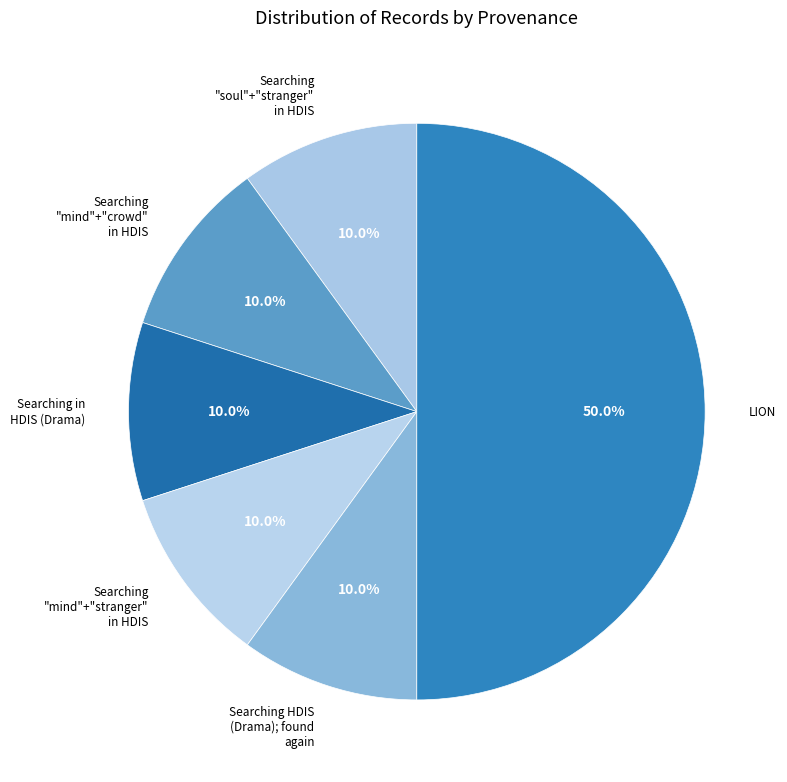

How many segments does this pie chart have?

6